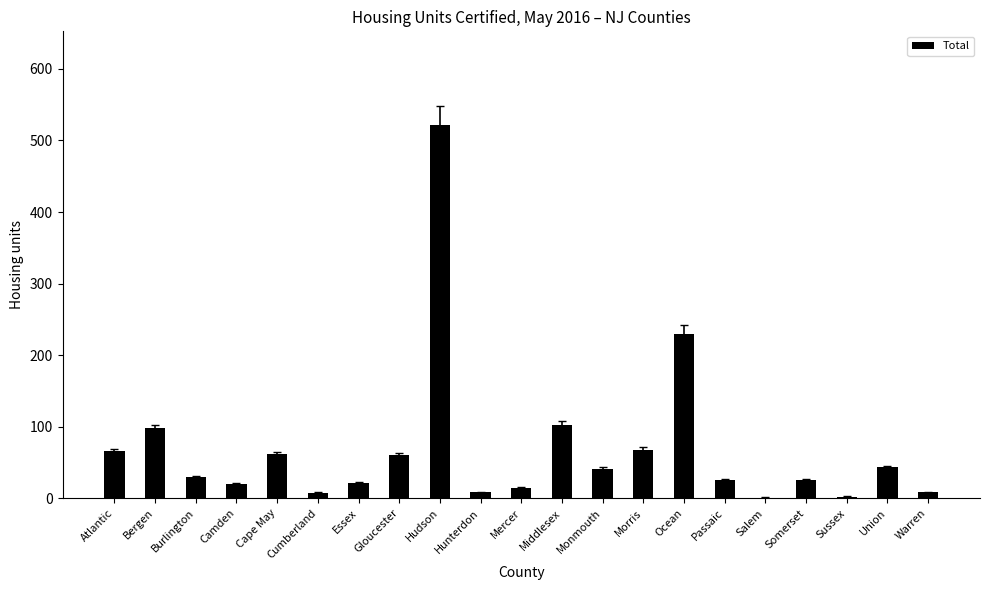

The chart shows a value of 8 at Hunterdon. True or false?

True